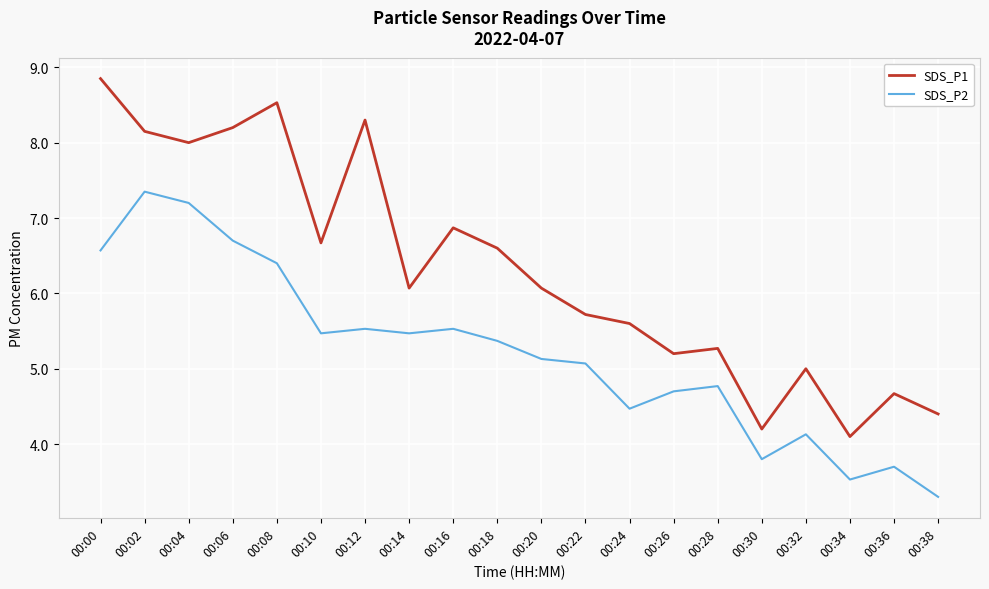

Which series has the largest total across all categories?

SDS_P1